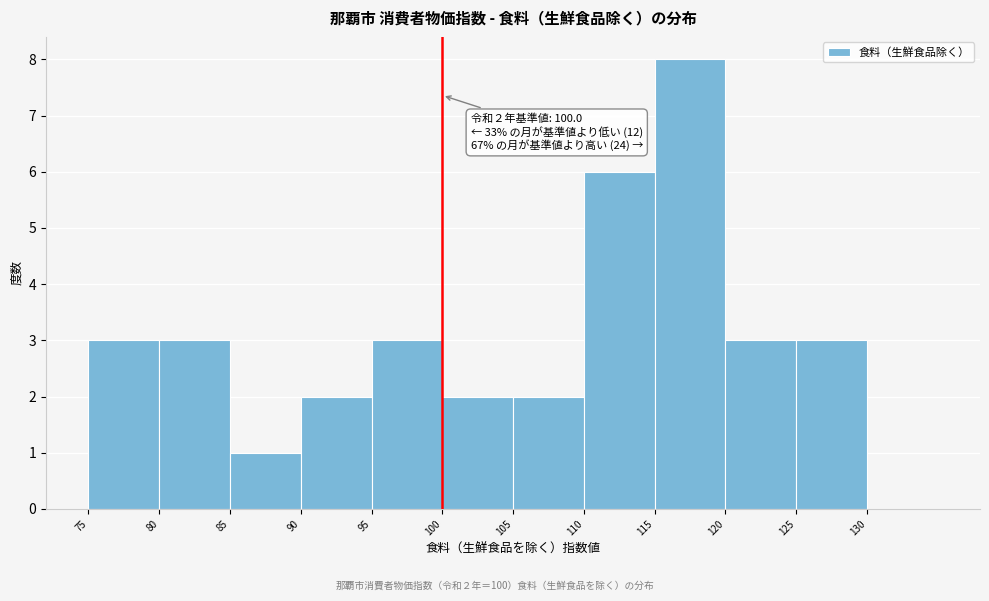

Over which range of the x-axis is the bar tallest?

115 to 120